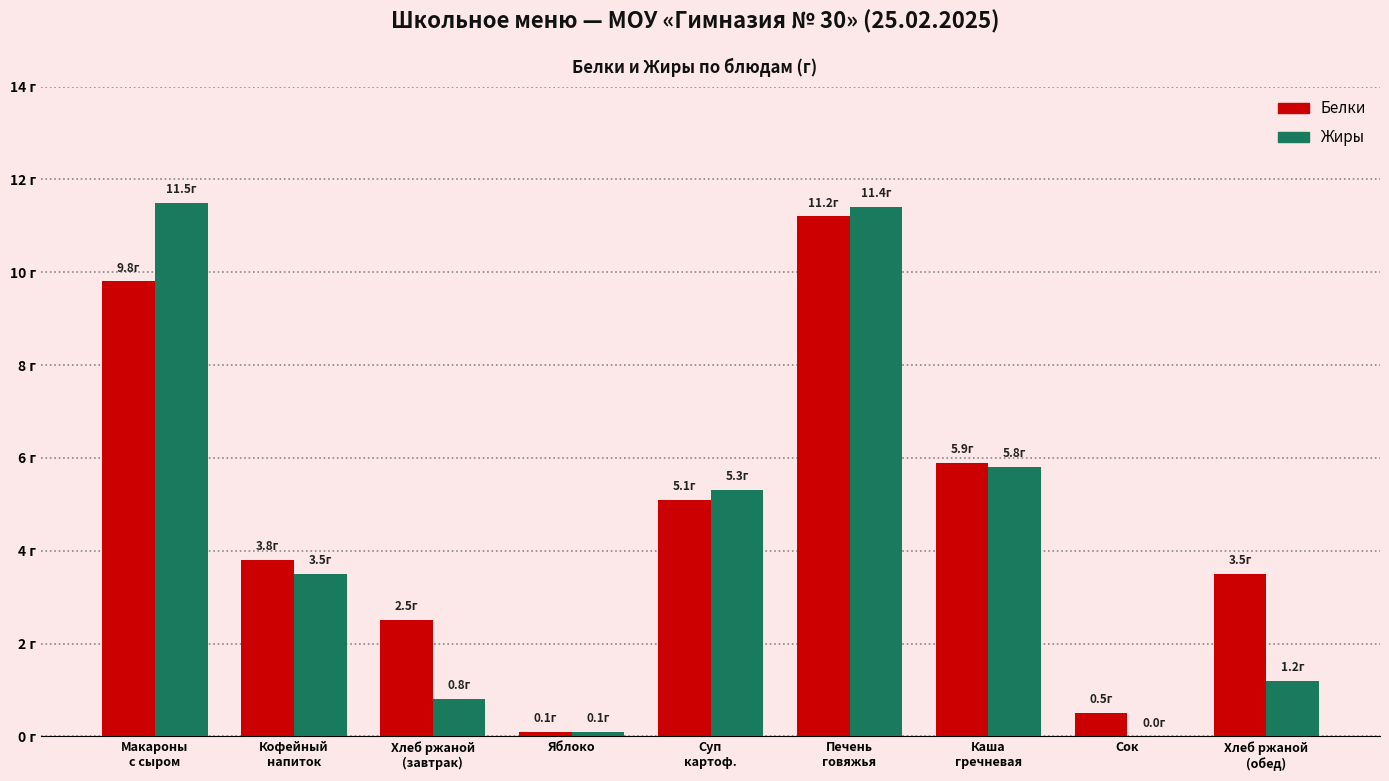

List the series in order of their peak value, lowest first.

Белки, Жиры